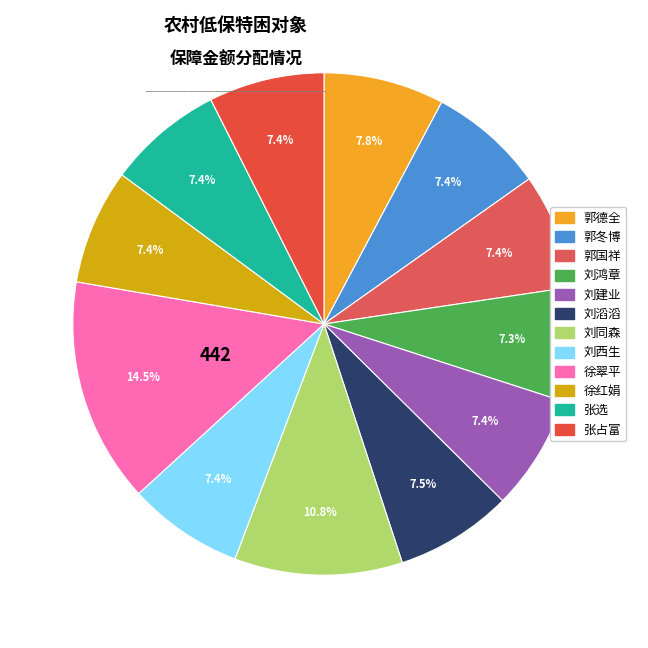

What is the ratio of the value at 张占富 to the value at 刘建业?

1.0